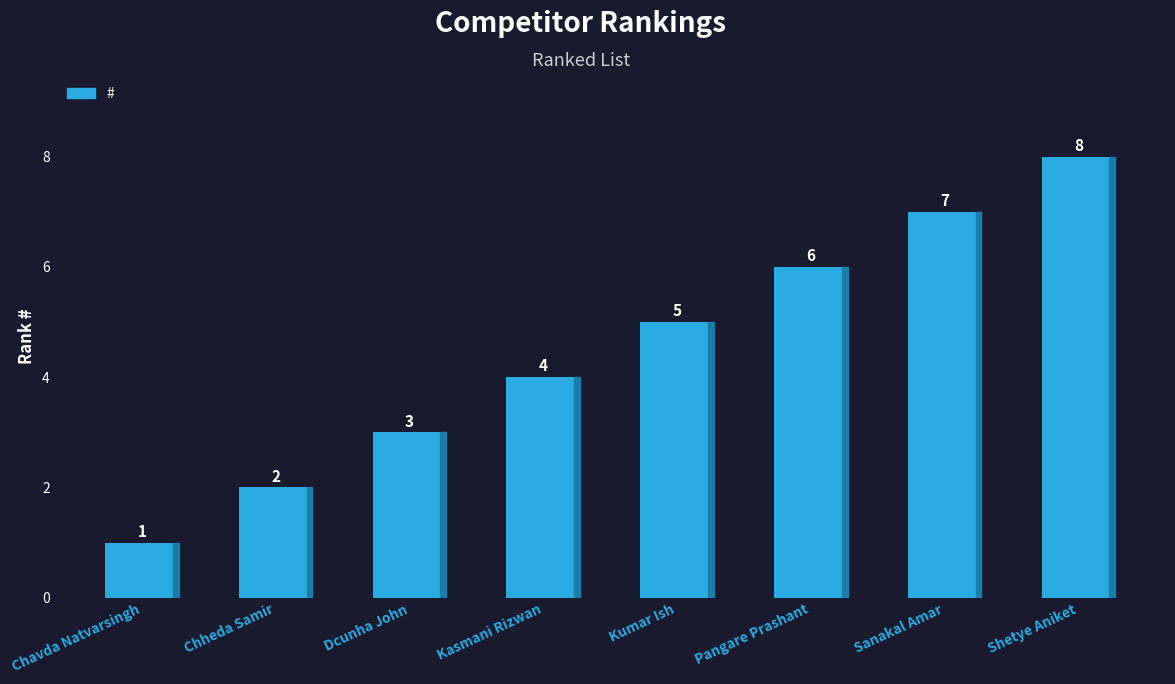

What is the minimum value shown in the chart?

1